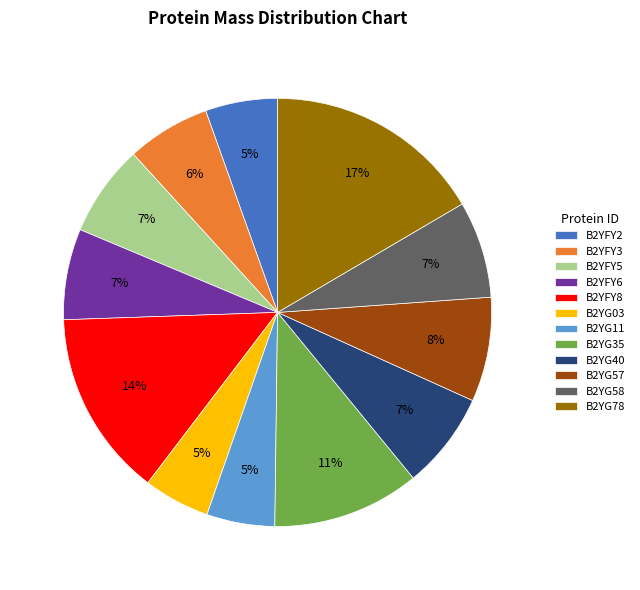

Between B2YG11 and B2YFY8, which is larger?

B2YFY8